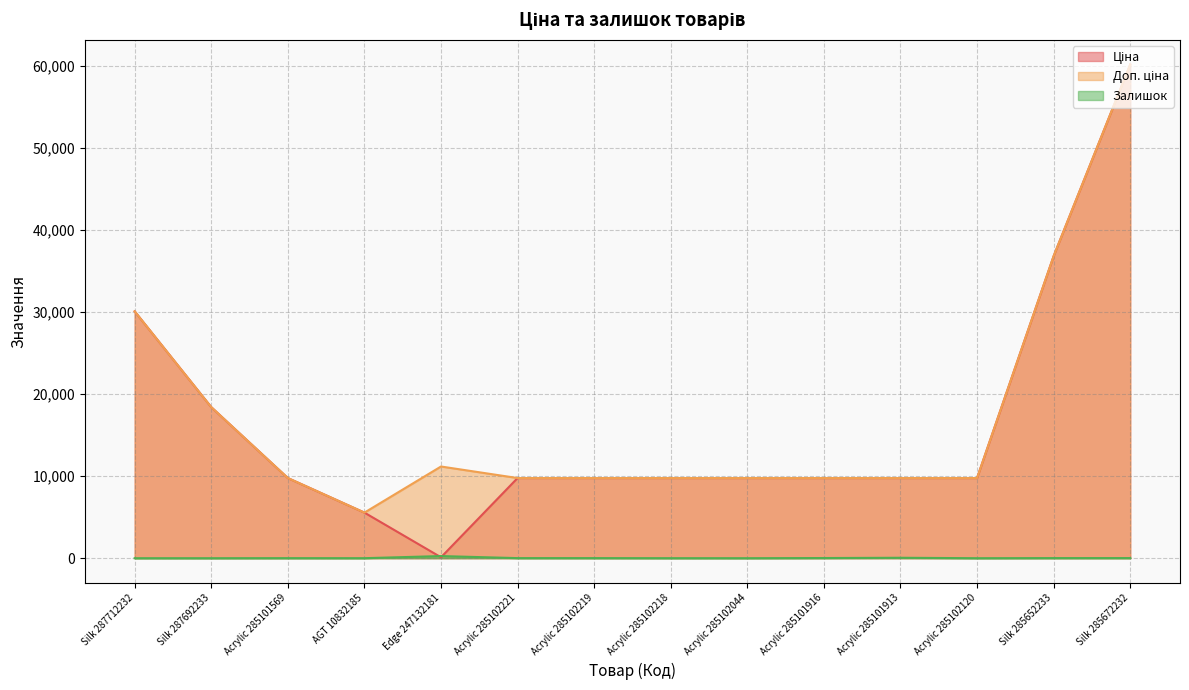

Which series has the largest total across all categories?

Доп. ціна